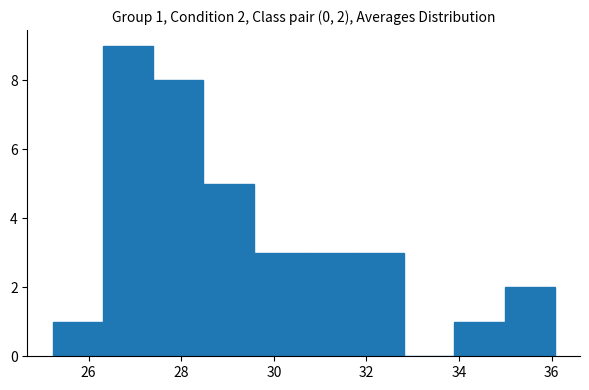

Which range on the x-axis has the tallest bar?

26.4 to 27.4